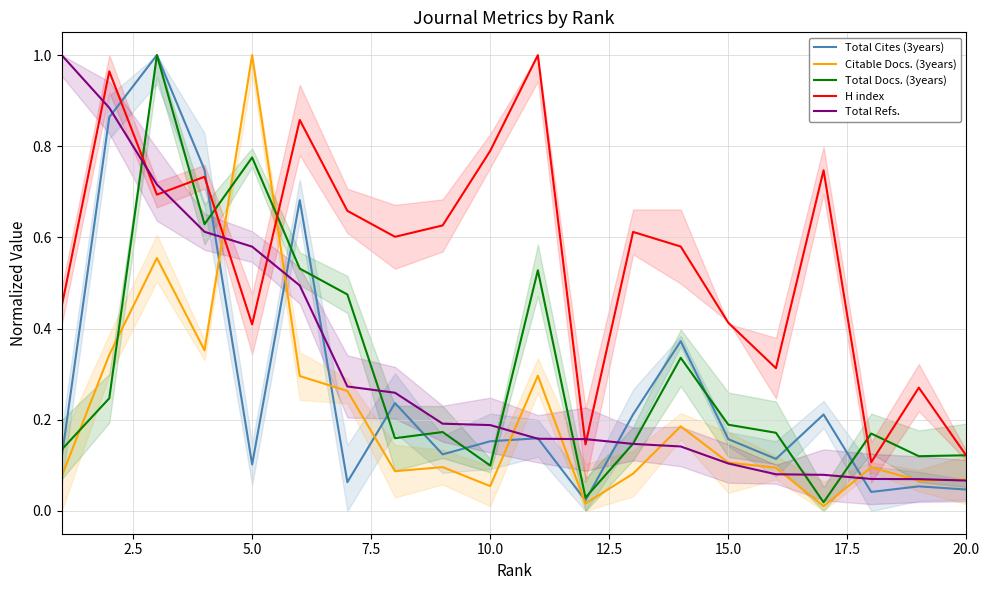

At which label does Citable Docs. (3years) reach its peak?

5.0